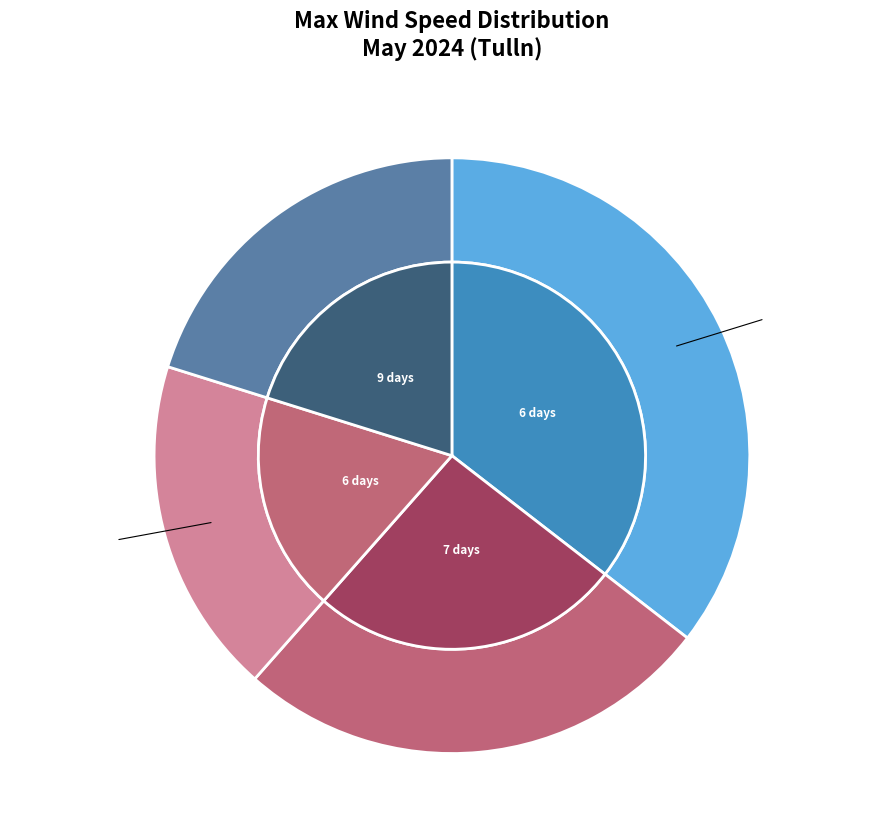

To the nearest percent, what is the difference between the May 18 and May 23 slice percentages?

1%